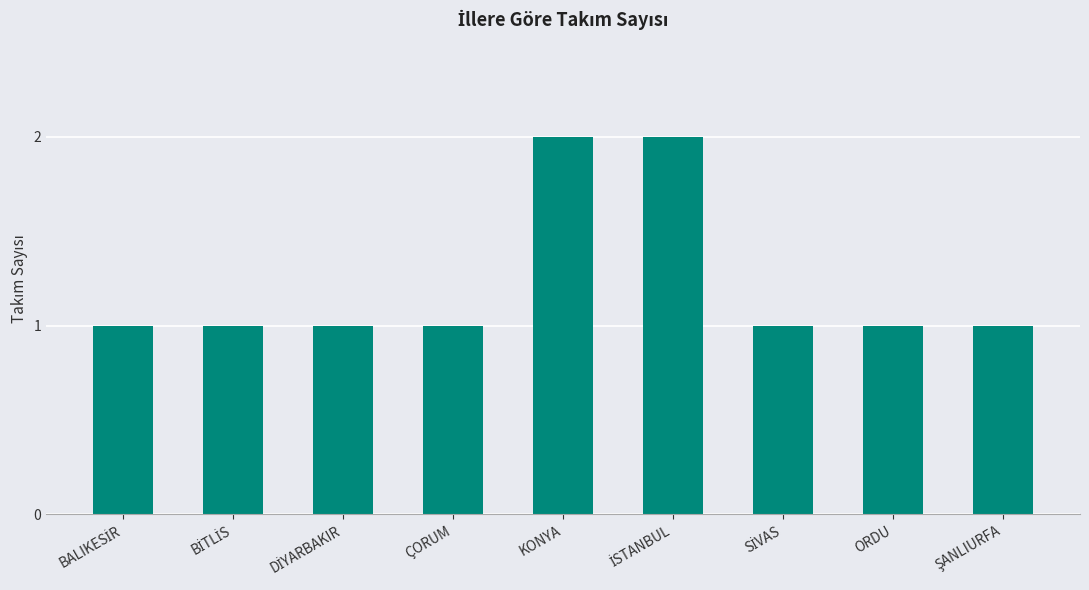

Reading left to right, extract all data points from this chart.

1	1	1	1	2	2	1	1	1